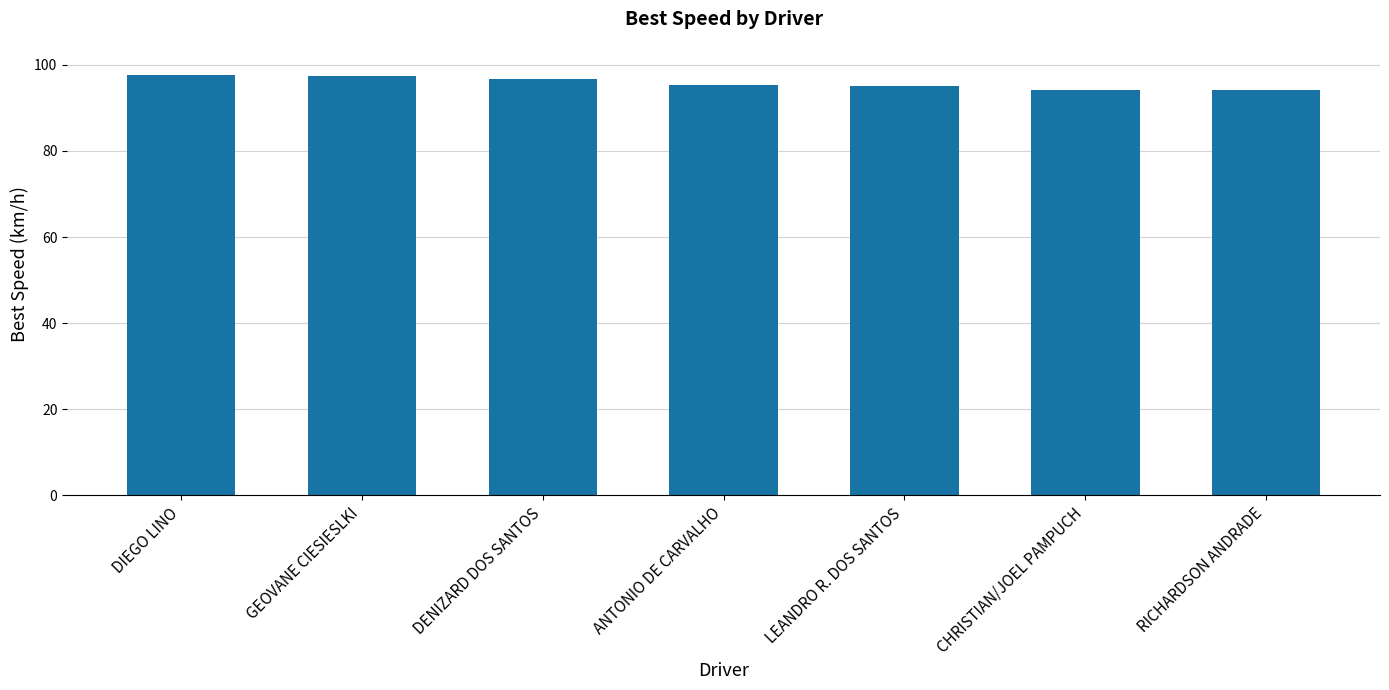

What is the ratio of the value at ANTONIO DE CARVALHO to the value at LEANDRO R. DOS SANTOS?

1.0